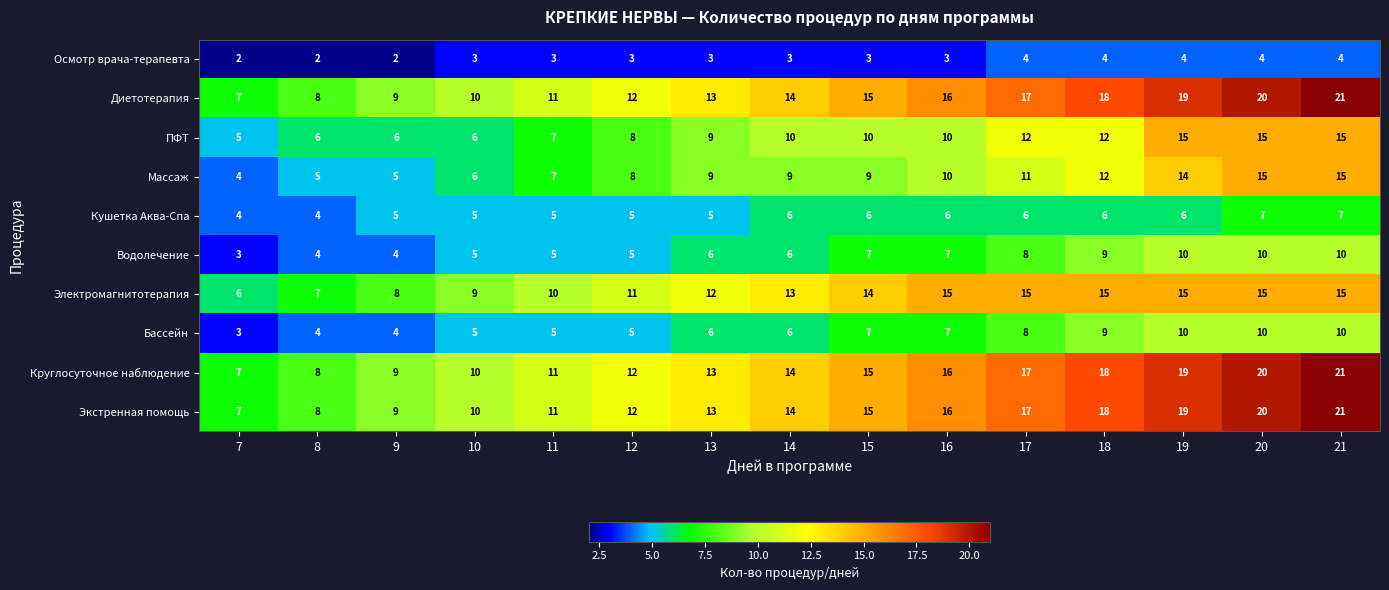

What is the maximum value shown in the chart?

21